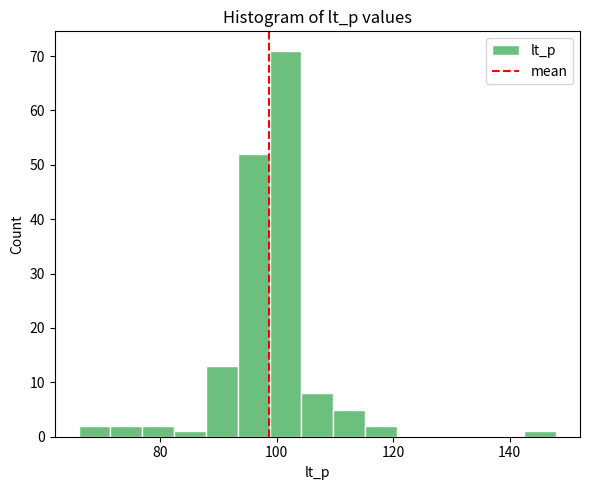

Read against the x-axis, roughly where is the centre of the tallest bar?

102